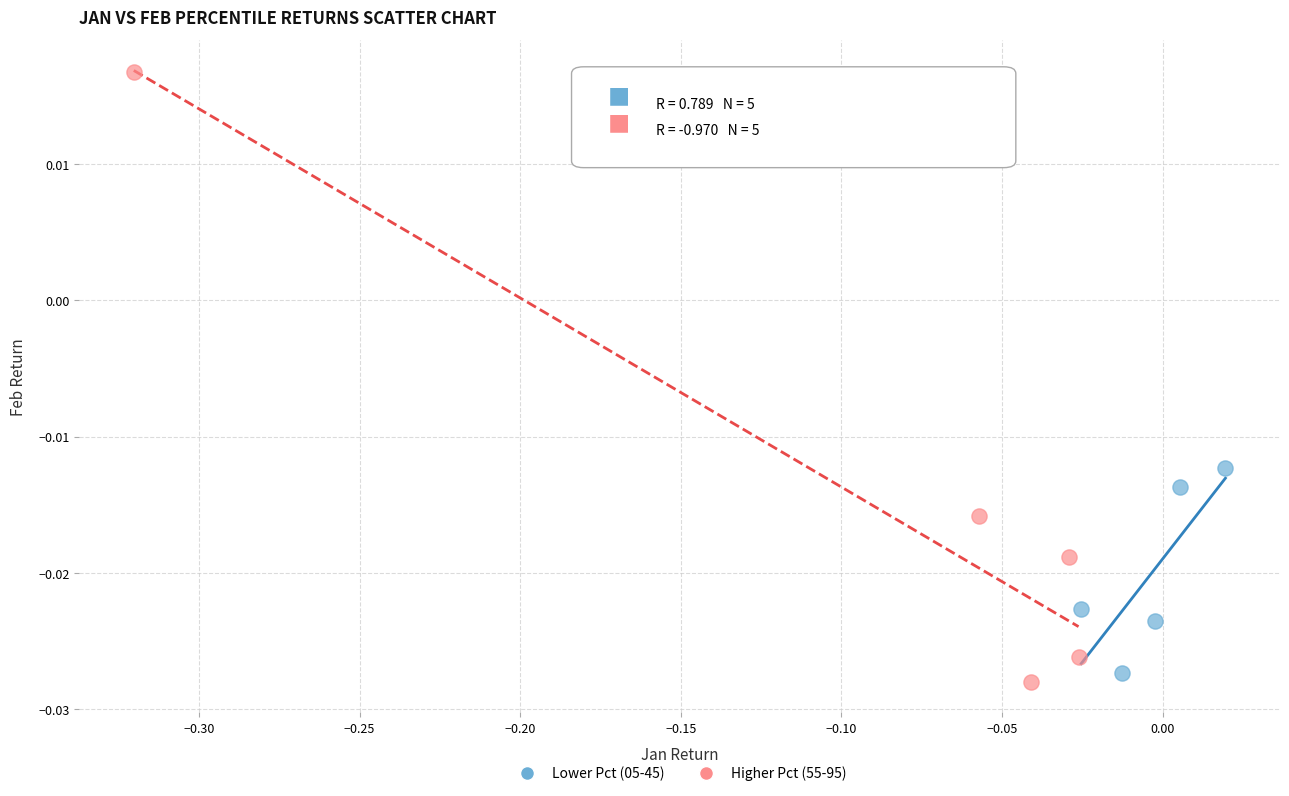

Which series has the widest spread of Y values?

Higher Pct (55-95)